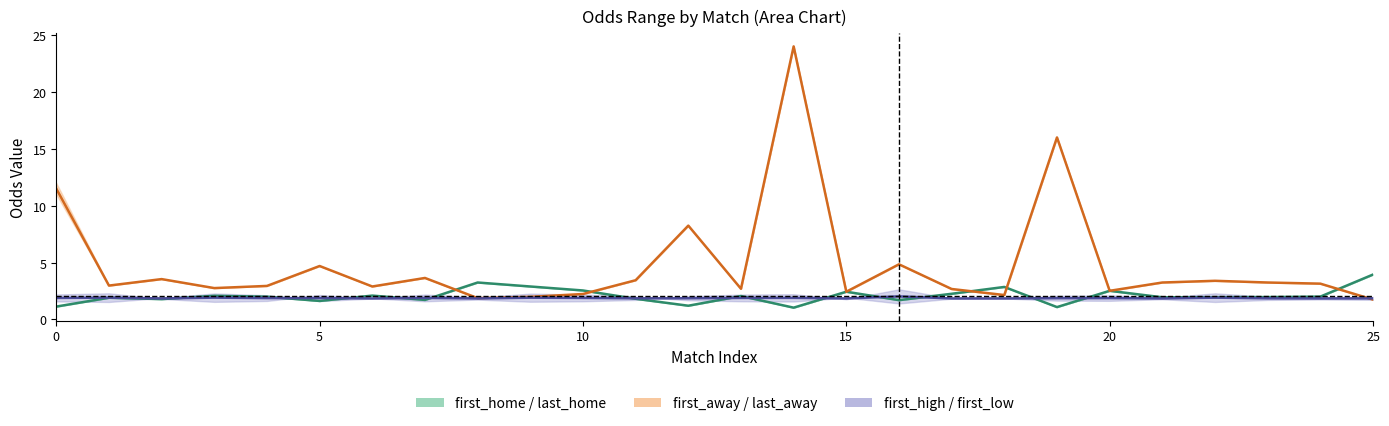

True or false: last_away has more than 1 points higher than both neighbors.

True